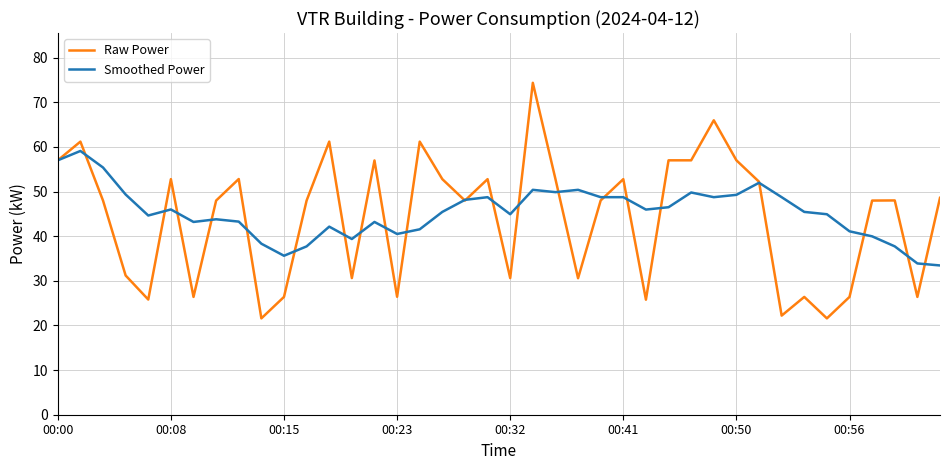

How many series are shown in this chart?

2